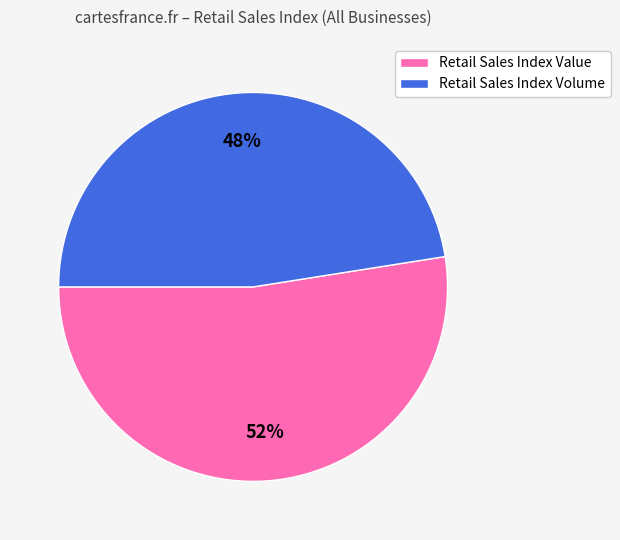

Does any single category account for the majority?

Yes